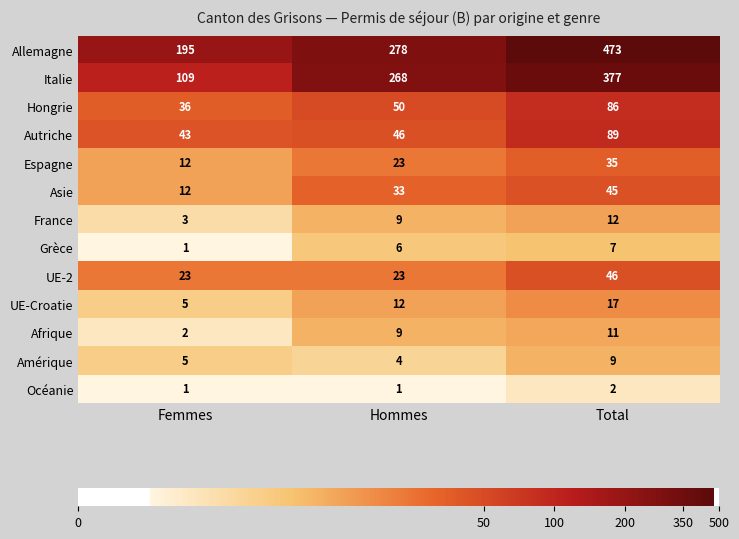

The Grèce series shows 10 at Hommes. True or false?

False